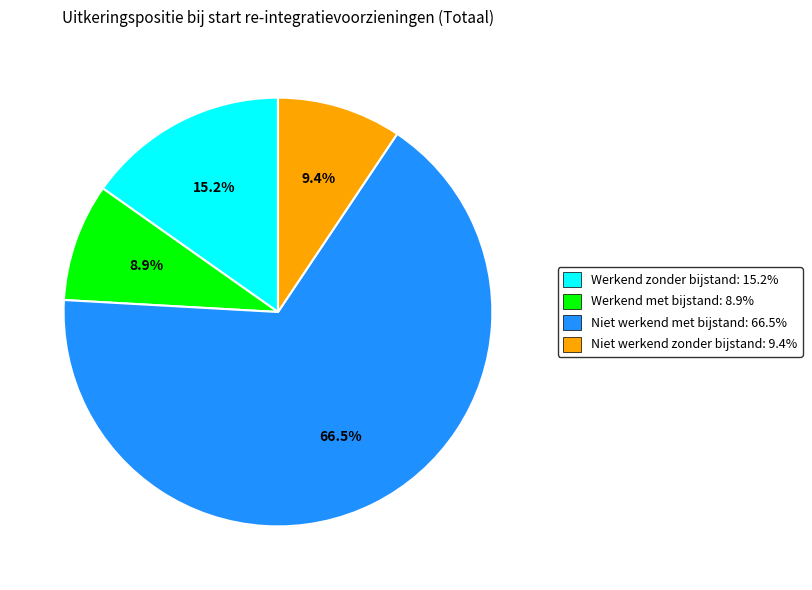

Which category has the biggest portion of the pie?

Niet werkend met bijstand